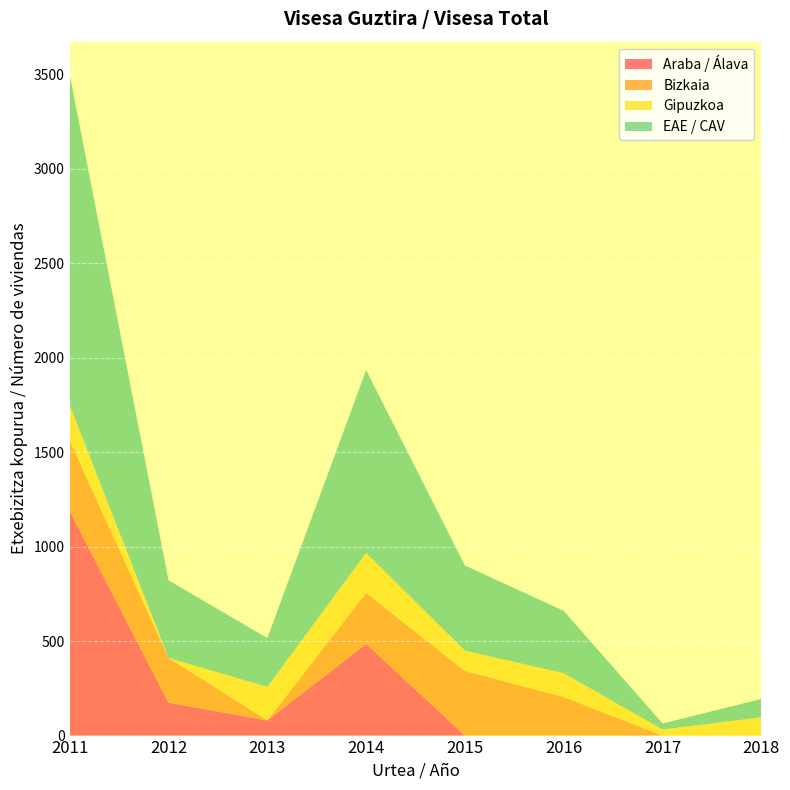

Reading left to right, what are all the values shown in this chart?

Araba / Álava: 1187	174	80	485	0	0	0	0
Bizkaia: 374	237	0	270	342	204	0	0
Gipuzkoa: 188	0	178	212	108	126	32	97
EAE / CAV: 1749	411	258	967	450	330	32	97